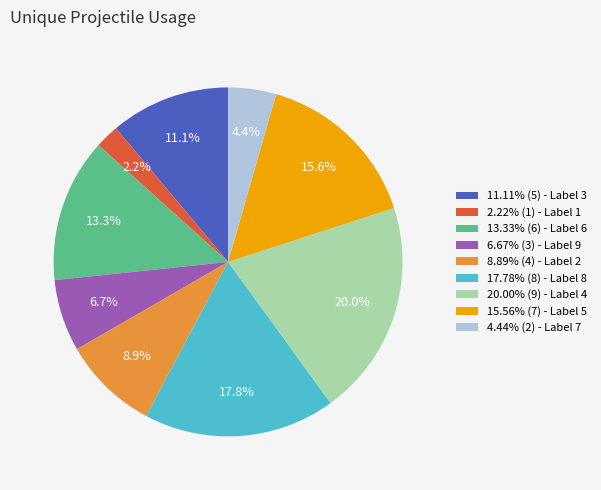

Is 13.33% (6) - Label 6 the majority of the pie?

No